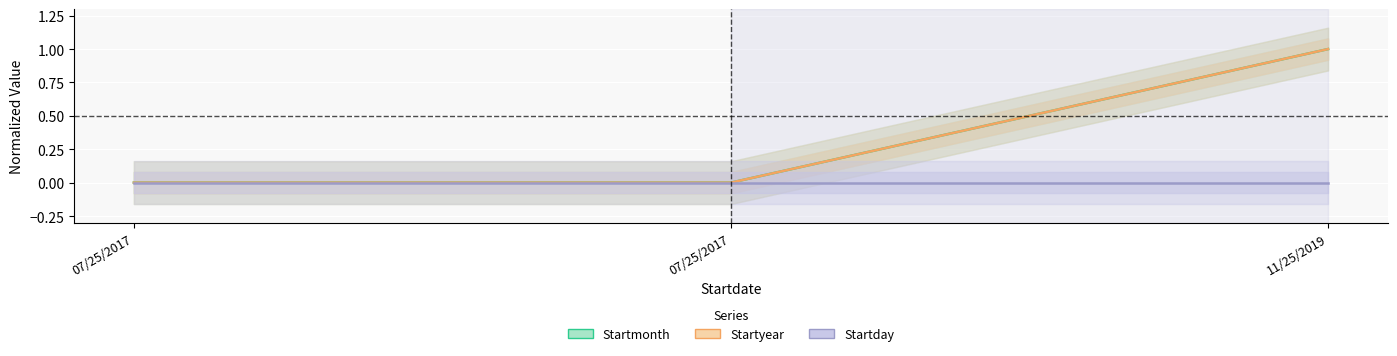

Reading left to right, what are all the values shown in this chart?

Startmonth: 0	0	1
Startyear: 0	0	1
Startday: 0	0	0